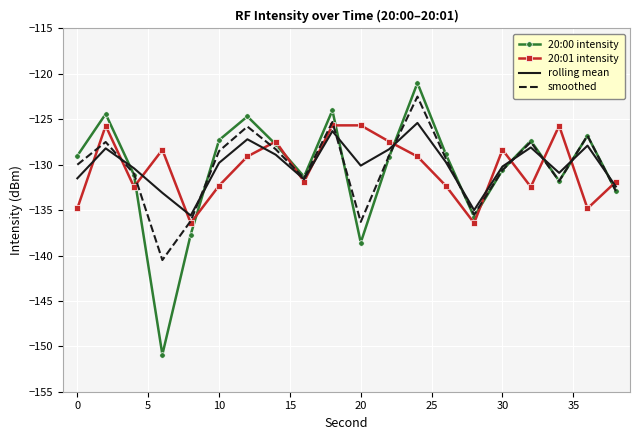

What is the smallest value displayed?

-150.9